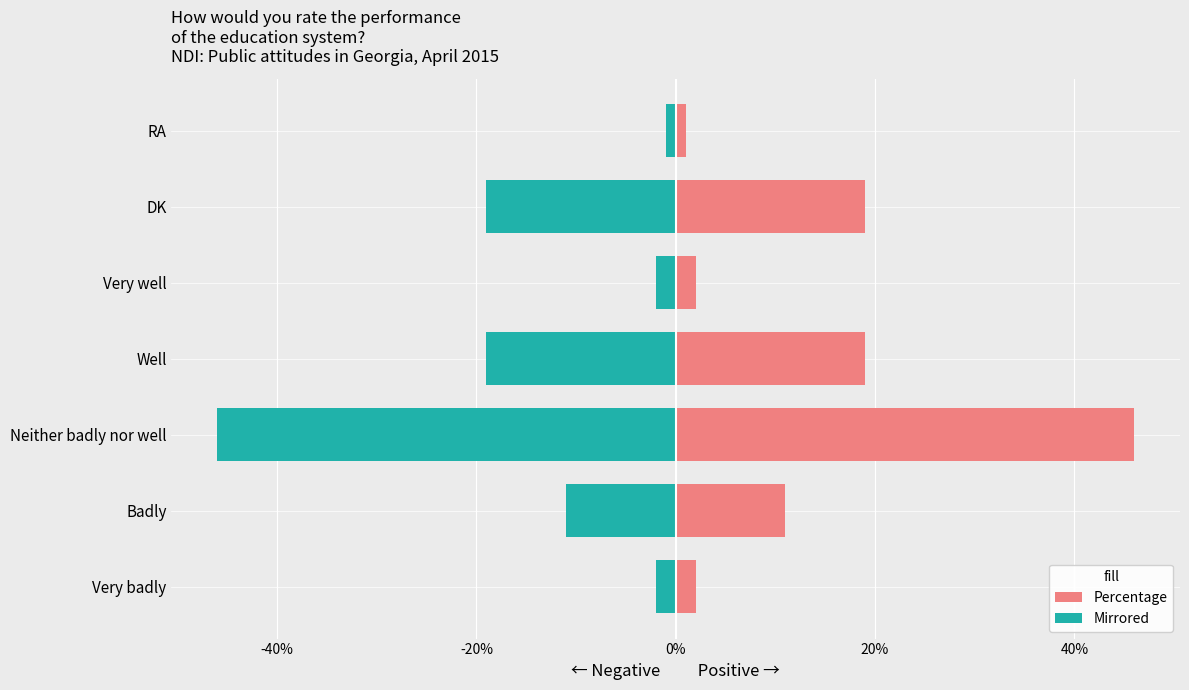

What is the lowest value of the Negative side series?

-46